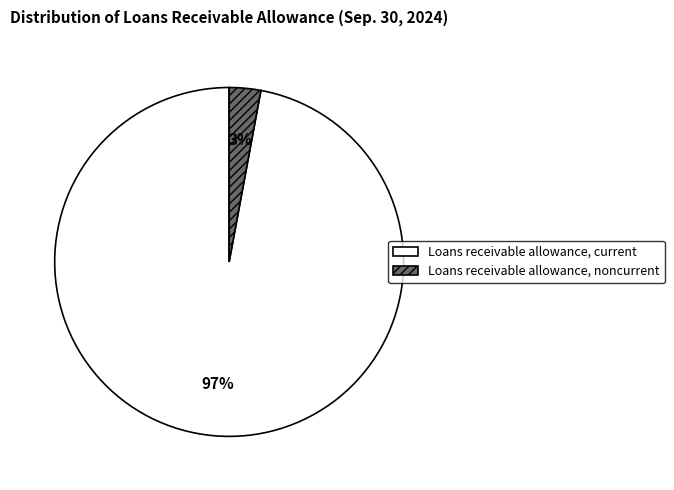

How many segments does this pie chart have?

2